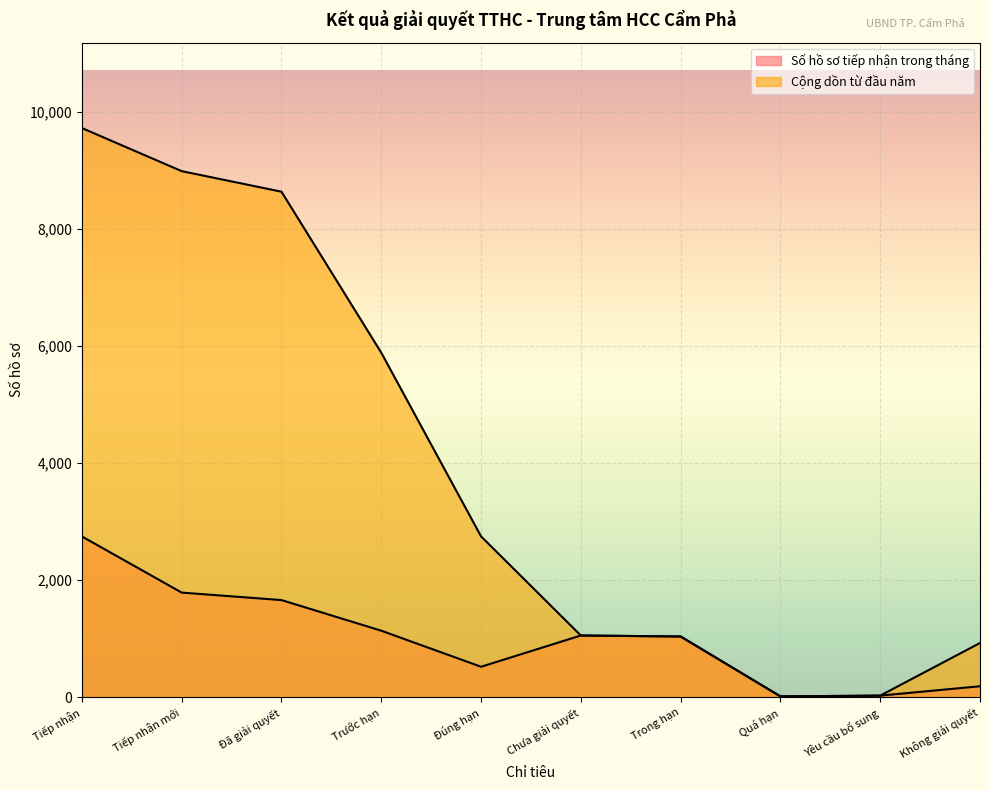

How many lines are shown in the chart?

2